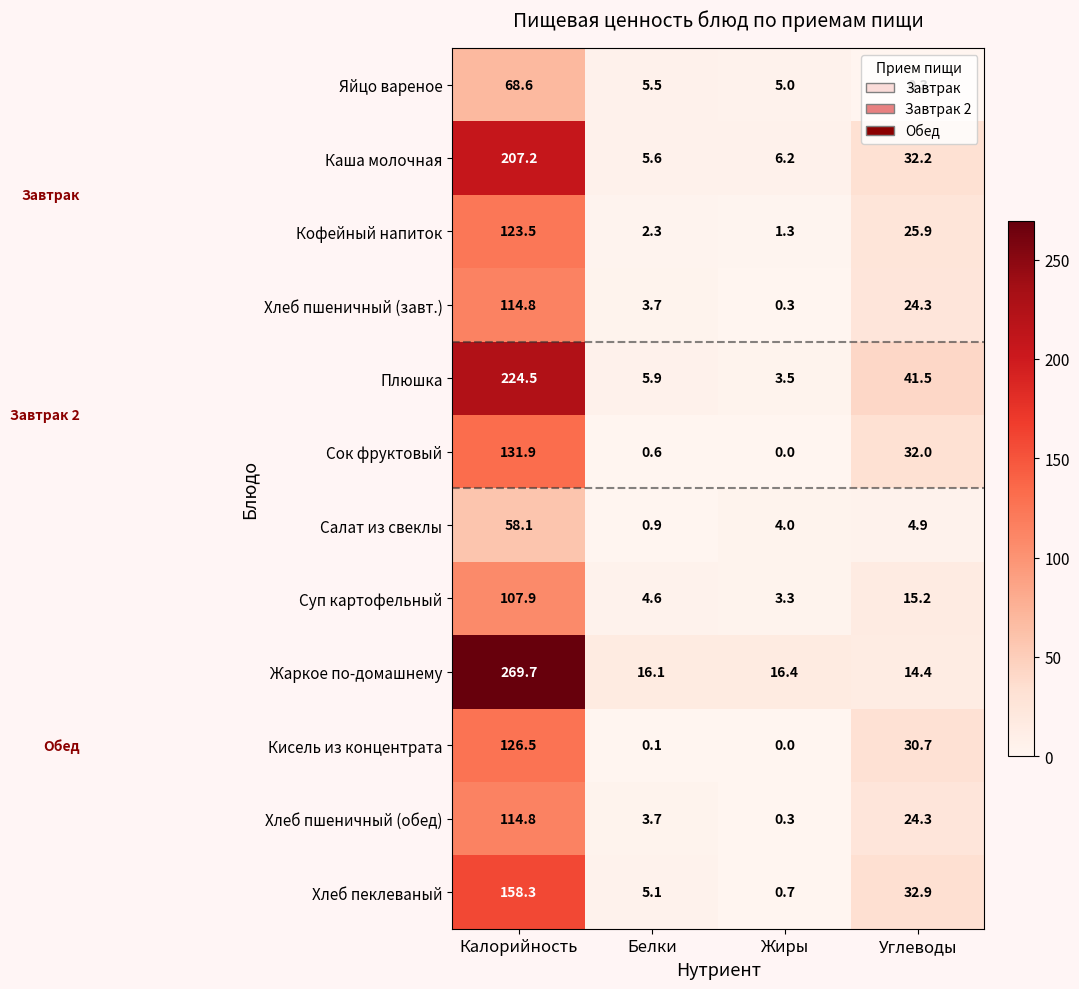

What is the average value of the Салат из свеклы series?

17.0